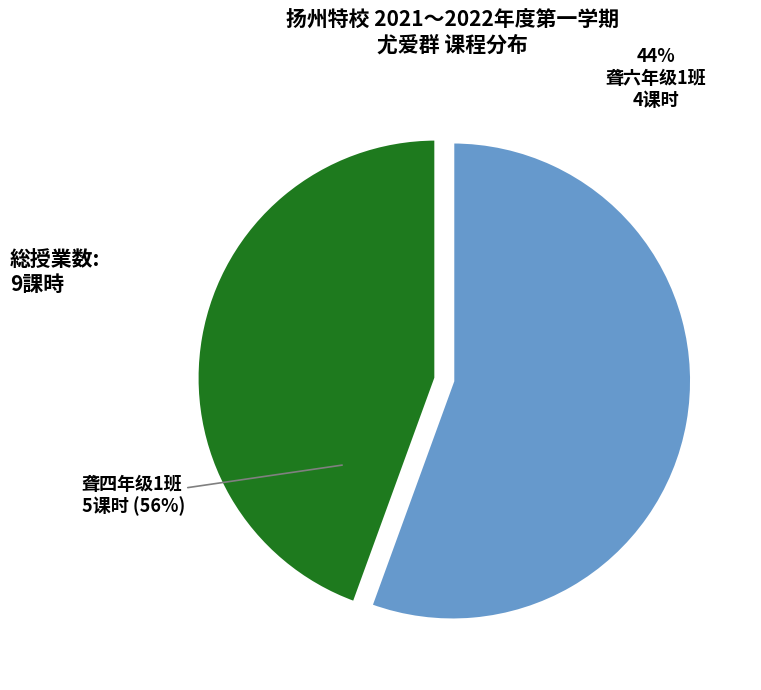

To the nearest percent, what percentage of the pie is 聋六年级1班?

44%